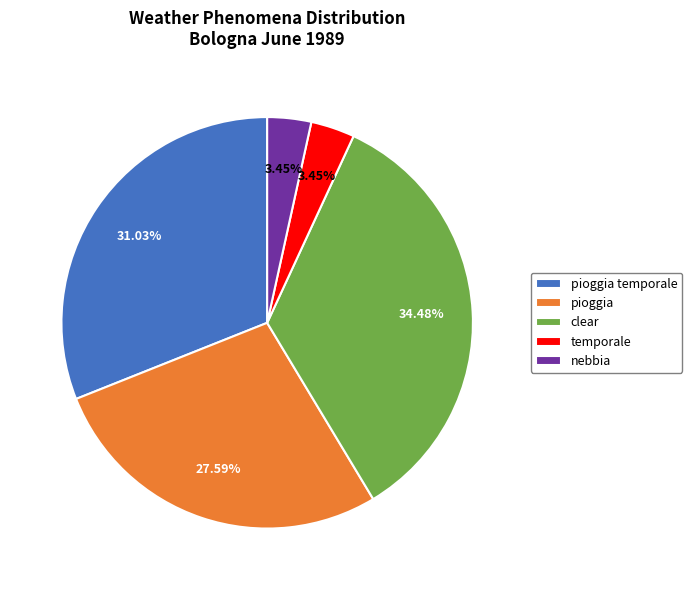

Which category has the biggest portion of the pie?

clear